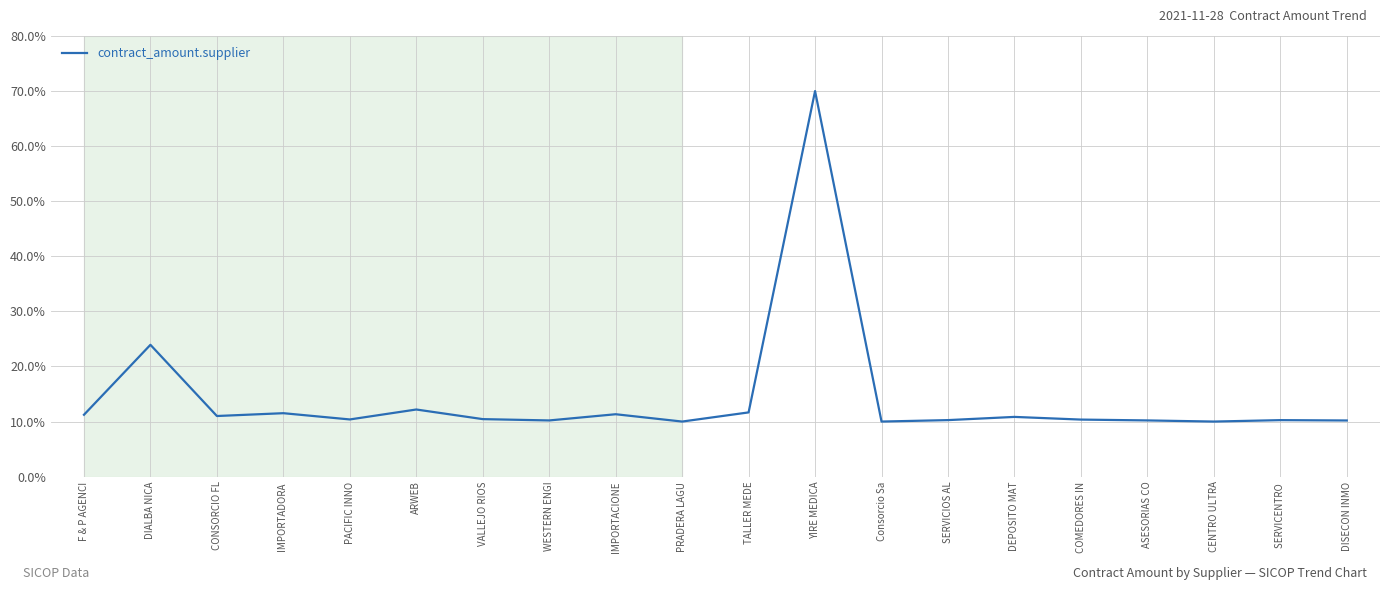

What value does the data have at F & P AGENCI?

11.2